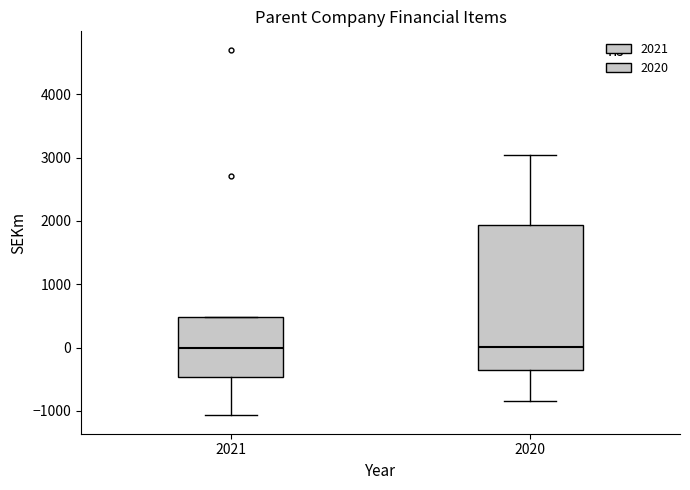

Reading left to right, read every box against the y-axis: the position of its median line, the range the box covers, and the ends of its whiskers. The values are not printed on the chart, so give them approximately, as read against the axis.

2021: median 0, box -500 to 500, whiskers -1100 to 500
2020: median 0, box -400 to 1900, whiskers -800 to 3000